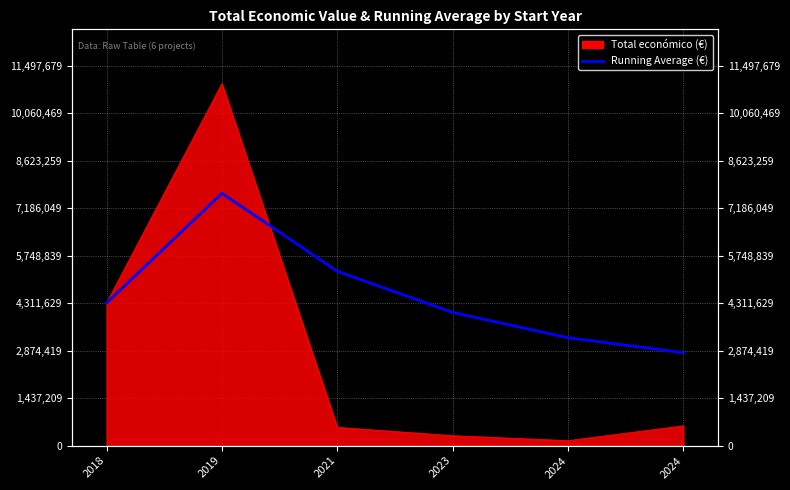

At which category does the chart reach its minimum across all series?

2024